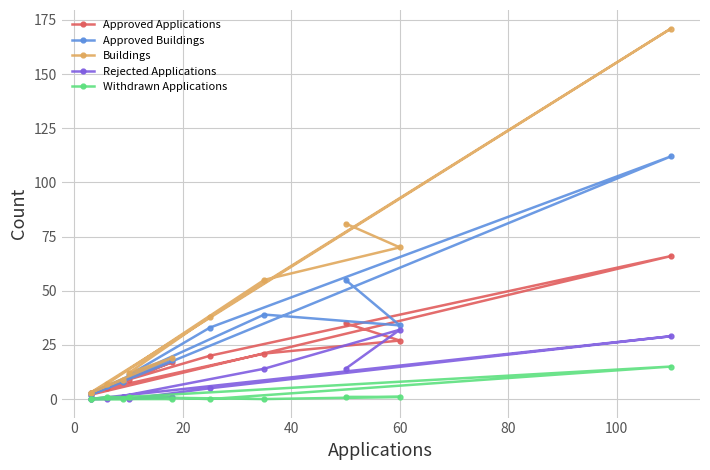

After their last crossing, which series has the higher values: Rejected Applications or Approved Applications?

Approved Applications